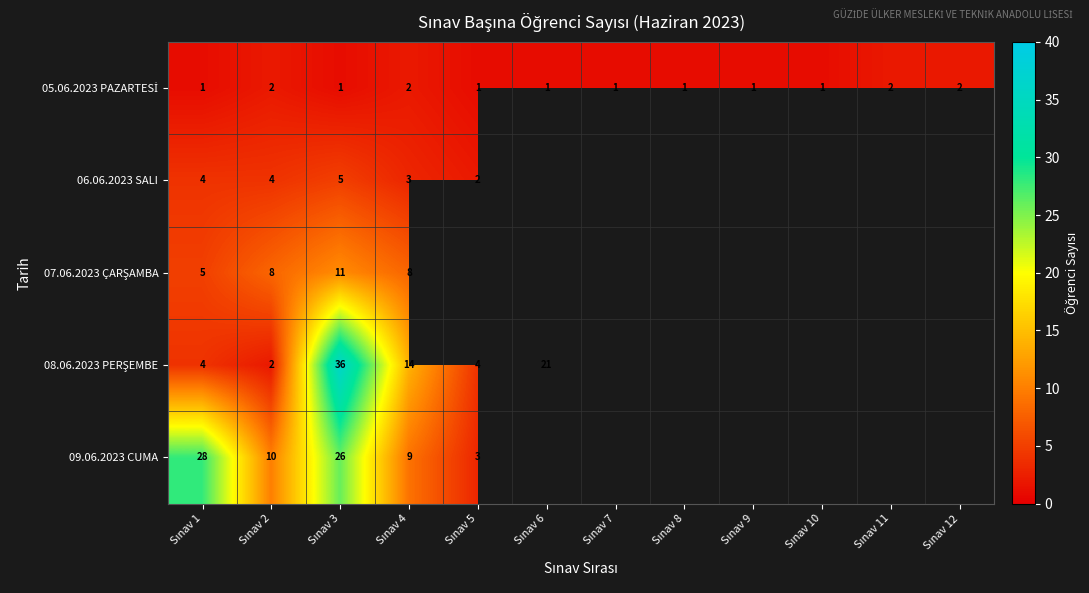

What is the spread (max minus min) of values at Sınav 1?

27.0